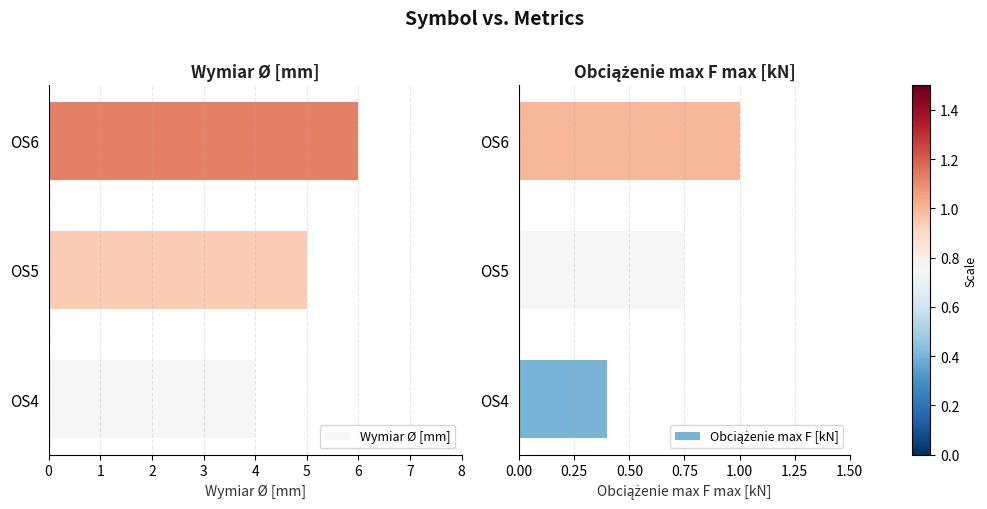

What is the average value of the Wymiar Ø [mm] series?

5